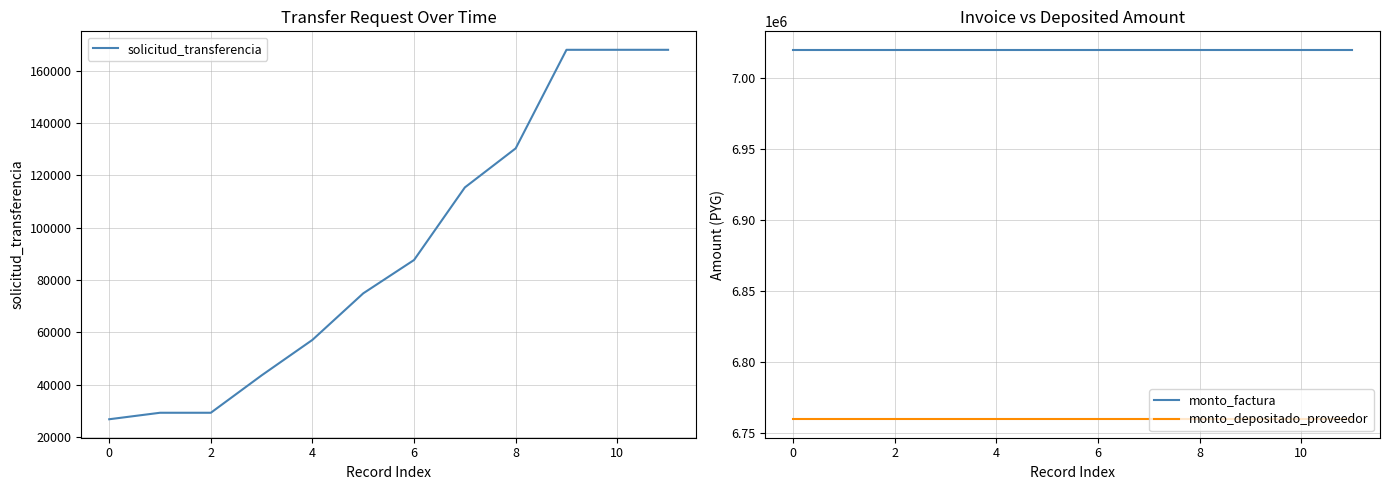

Reading left to right, list all the values displayed in this chart.

solicitud_transferencia: 26833	29314	29314	43607	57172	74955	87699	115435	130359	168030	168030	168030
monto_factura: 7020000	7020000	7020000	7020000	7020000	7020000	7020000	7020000	7020000	7020000	7020000	7020000
monto_depositado_proveedor: 6759792	6759792	6759792	6759792	6759792	6759792	6759792	6759792	6759792	6759792	6759792	6759792